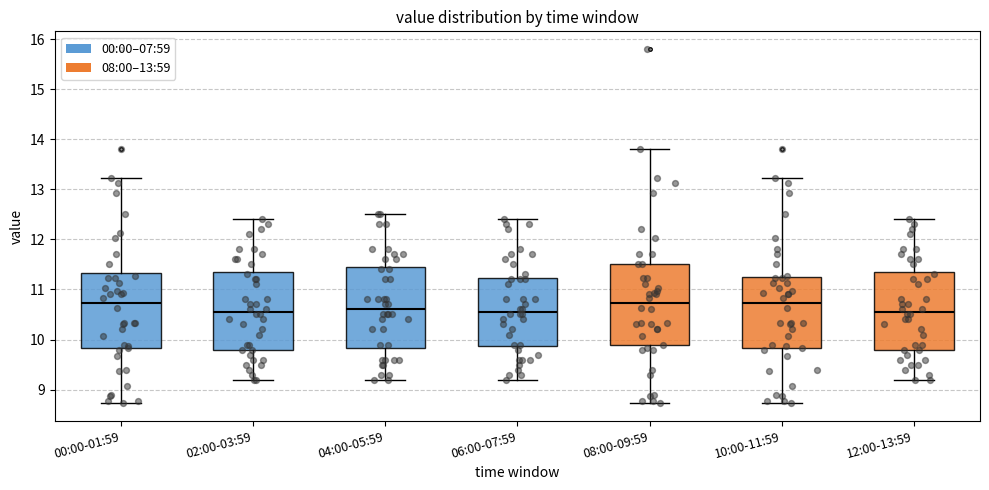

Reading left to right, transcribe this box plot: for each box, give where its median line is, the range the box spans, and where its two whiskers end, as read against the y-axis. The values are not printed on the chart, so give them approximately, as read against the axis.

00:00-01:59: median 10.7, box 9.8 to 11.3, whiskers 8.7 to 13.2
02:00-03:59: median 10.6, box 9.8 to 11.4, whiskers 9.2 to 12.4
04:00-05:59: median 10.6, box 9.8 to 11.5, whiskers 9.2 to 12.5
06:00-07:59: median 10.6, box 9.9 to 11.2, whiskers 9.2 to 12.4
08:00-09:59: median 10.7, box 9.9 to 11.5, whiskers 8.7 to 13.8
10:00-11:59: median 10.7, box 9.8 to 11.2, whiskers 8.7 to 13.2
12:00-13:59: median 10.6, box 9.8 to 11.4, whiskers 9.2 to 12.4